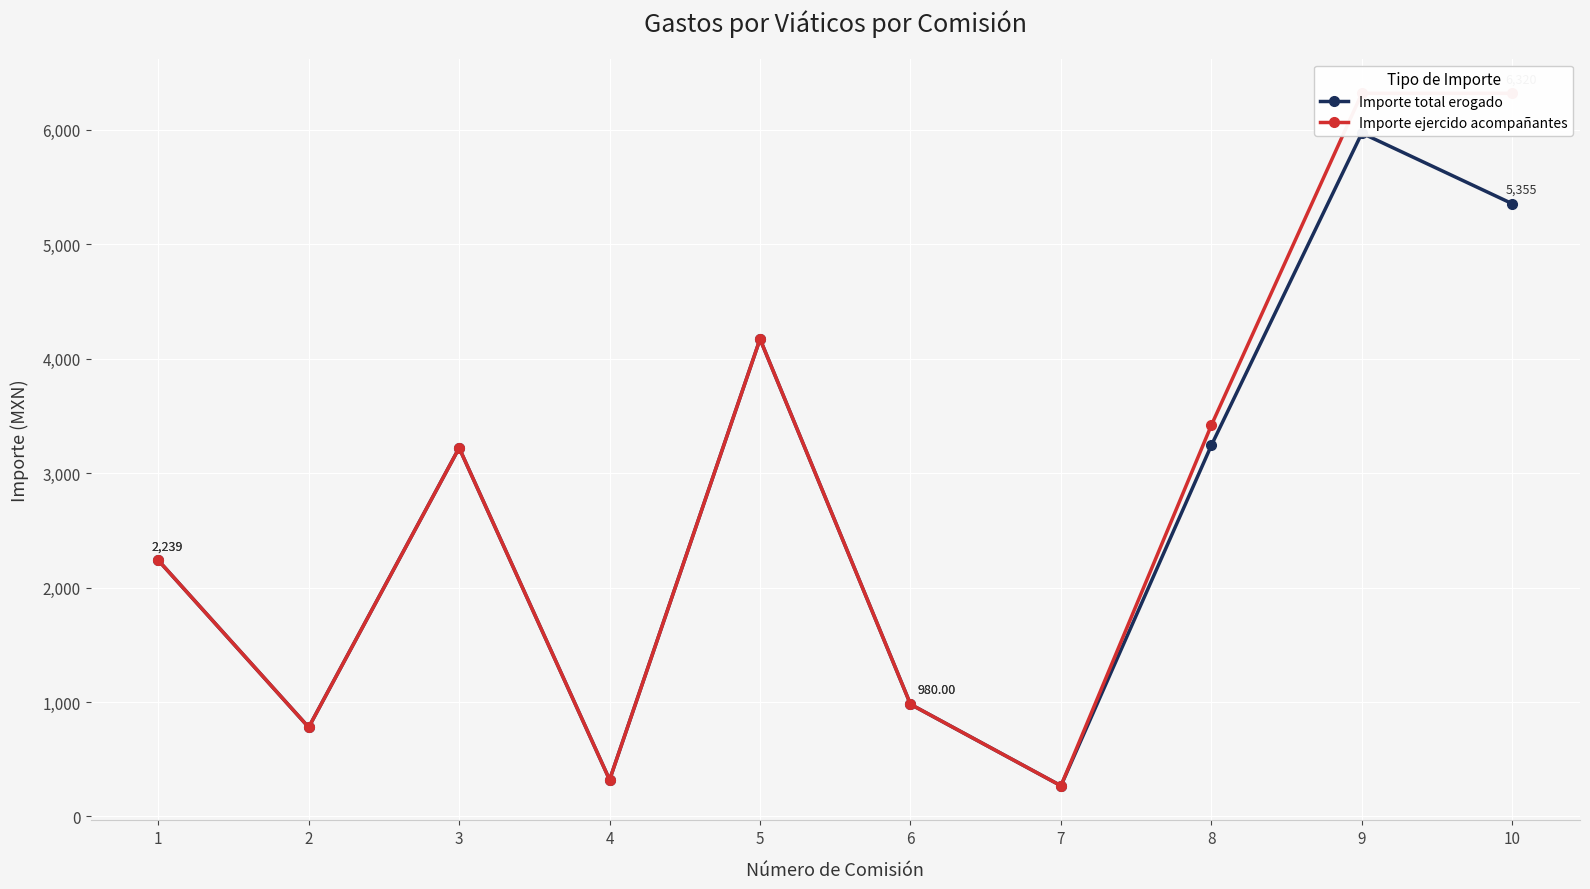

True or false: Importe total erogado has a value of 3506.1 at 10.

False